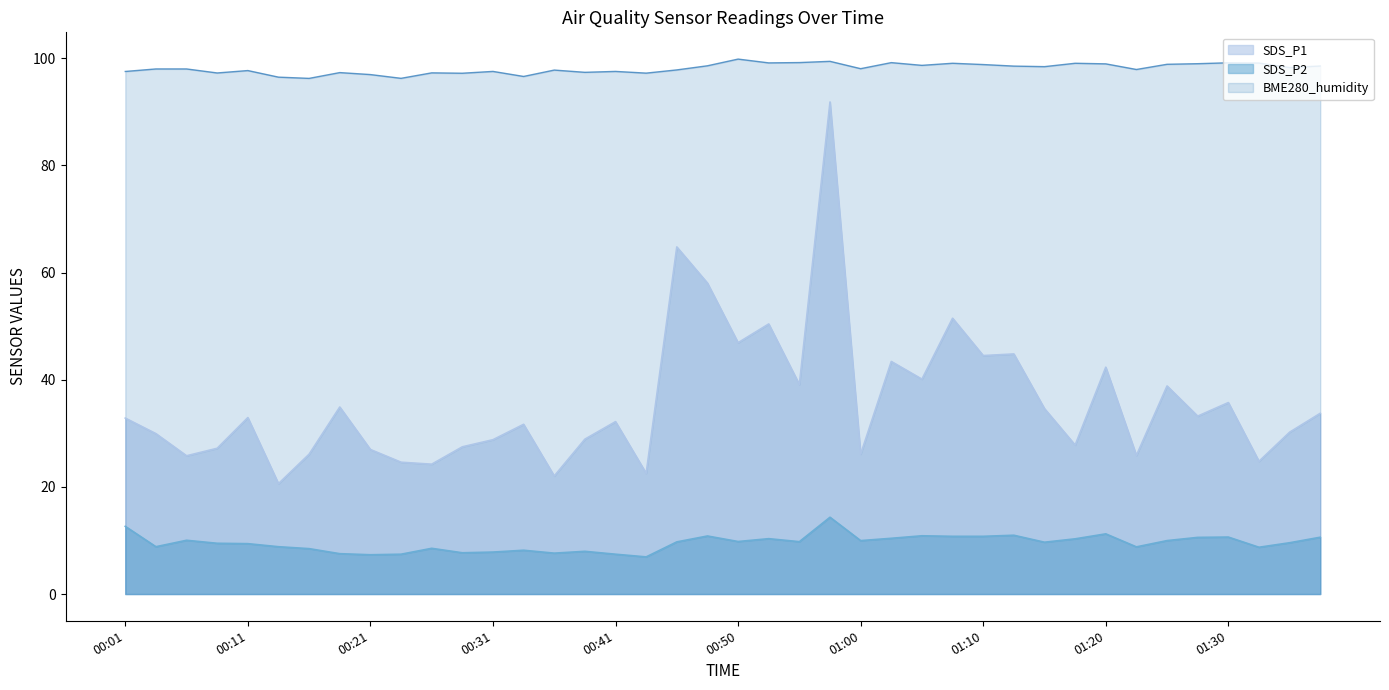

What is the difference between the SDS_P2 values at 01:20 and 00:55?

1.5